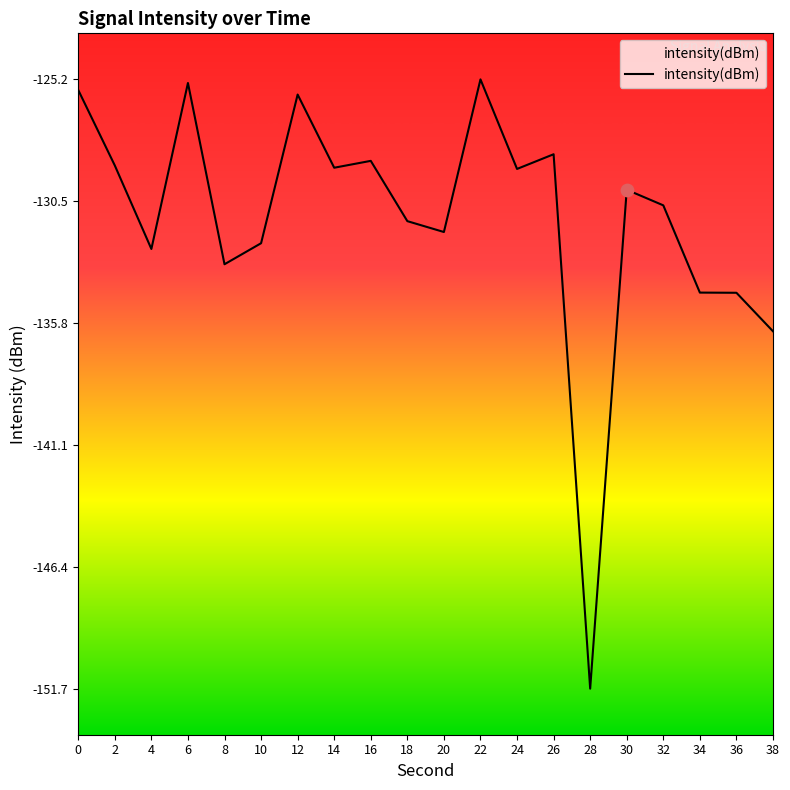

Between 38 and 10, which is larger?

10